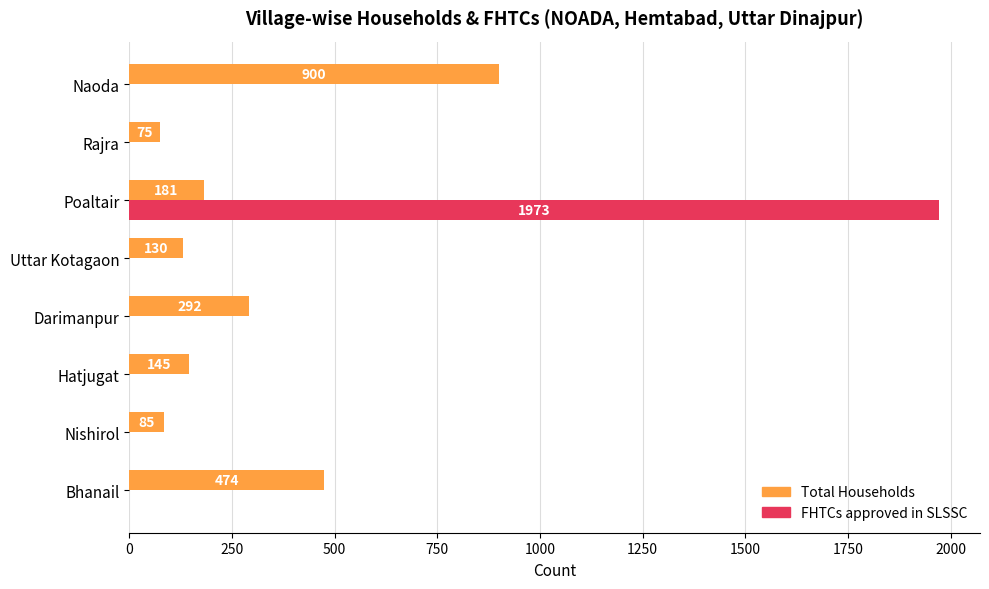

Between Darimanpur and Uttar Kotagaon, which series saw the biggest shift?

Total Households